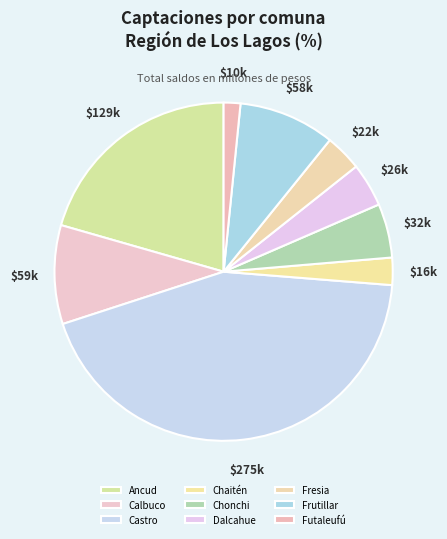

Is Chaitén the majority of the pie?

No